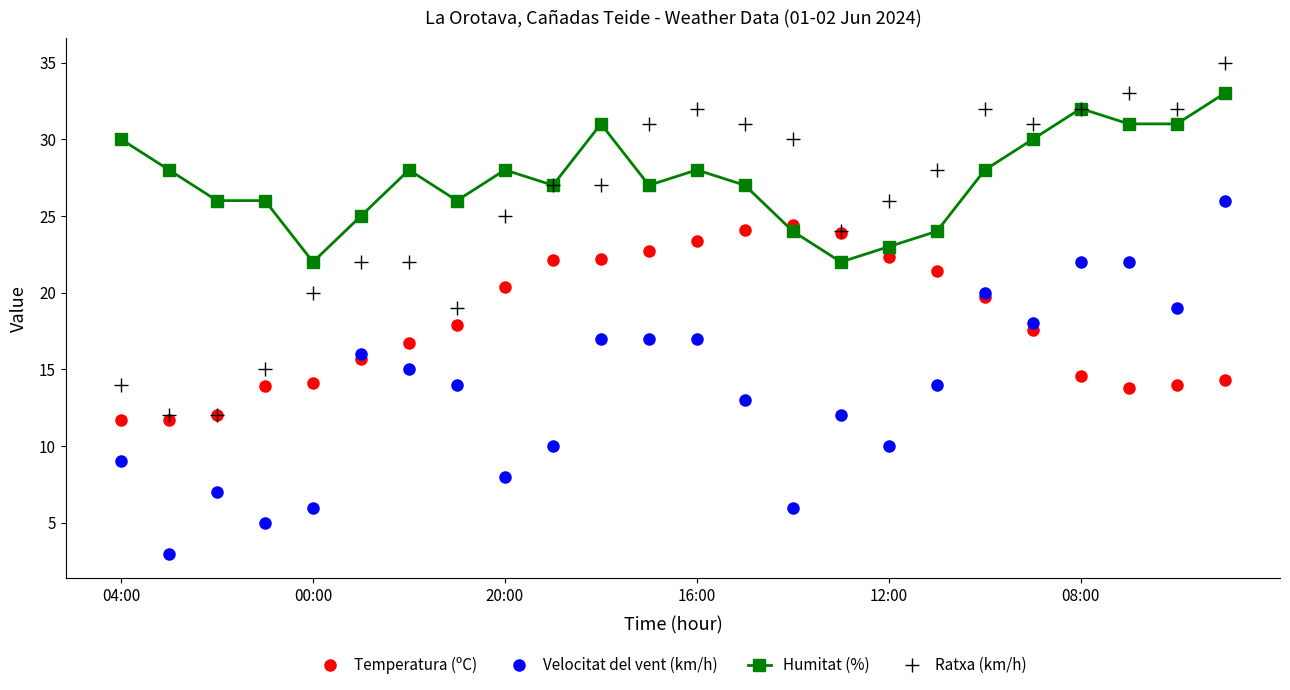

True or false: Humitat (%) has more than 2 points higher than both neighbors.

True